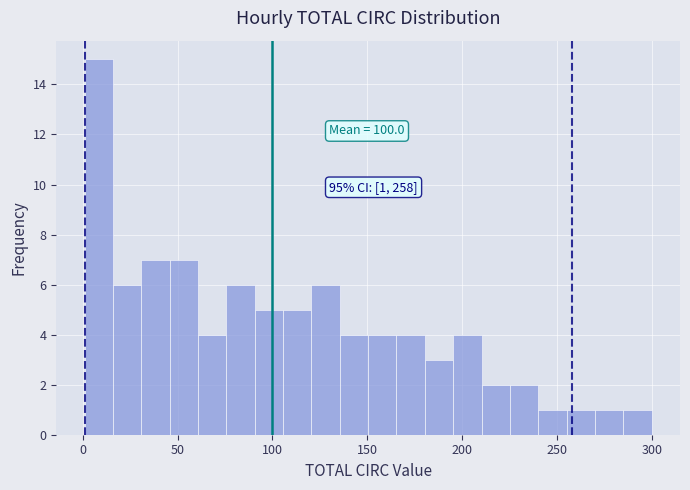

Read against the x-axis, roughly where is the centre of the tallest bar?

10